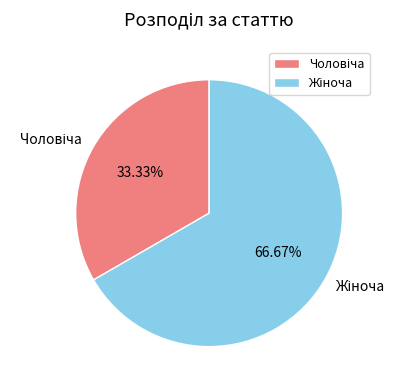

Is there any slice that represents more than half of the pie?

Yes